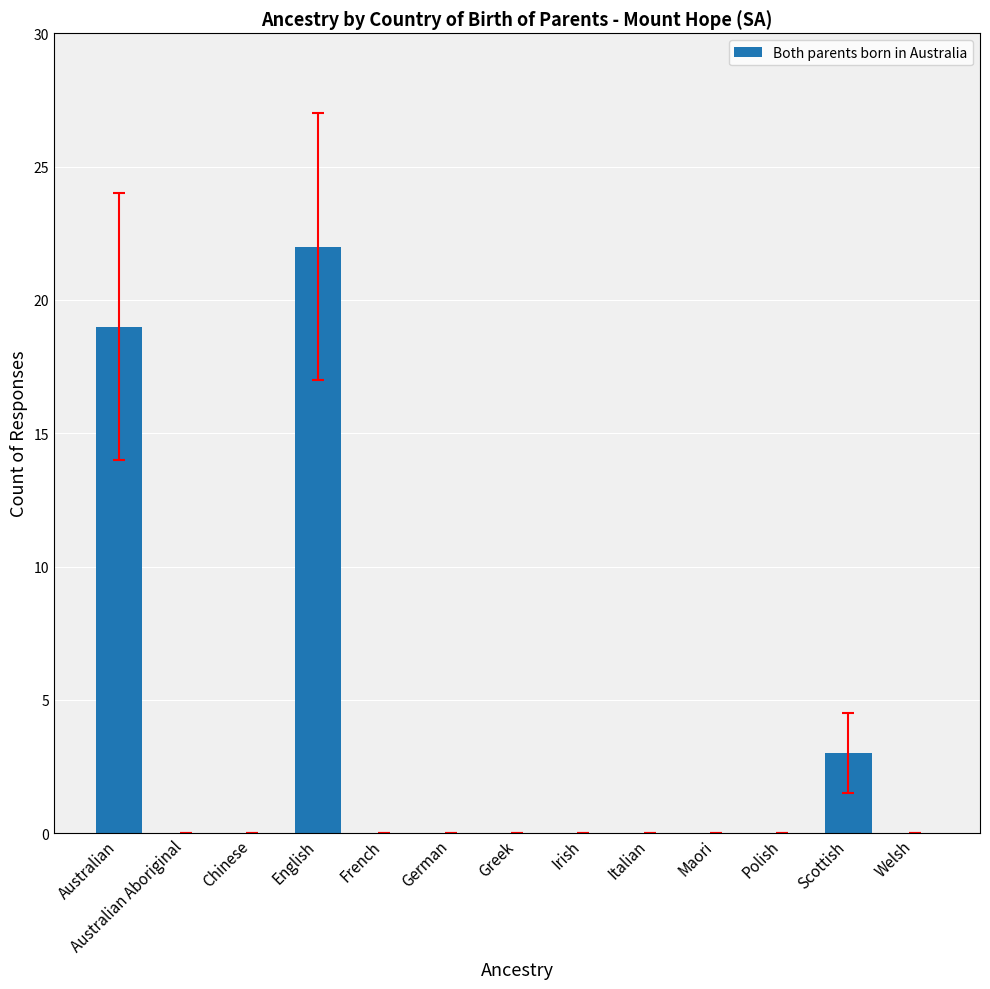

Between English and Australian Aboriginal, which is larger?

English